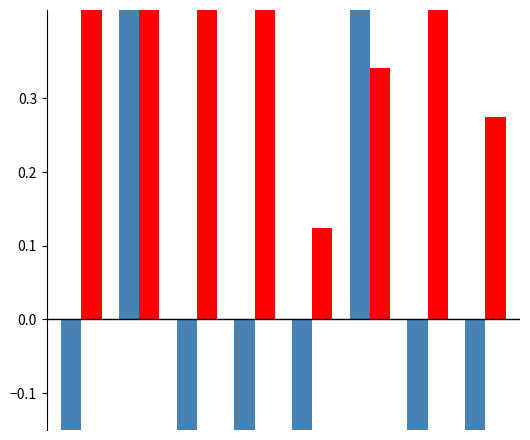

Rank the series by their maximum value, from highest to lowest.

sata, satz